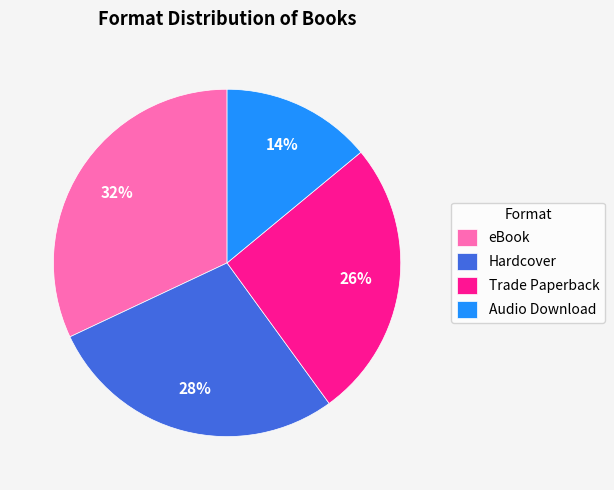

Rank the categories by value from highest to lowest.

eBook, Hardcover, Trade Paperback, Audio Download